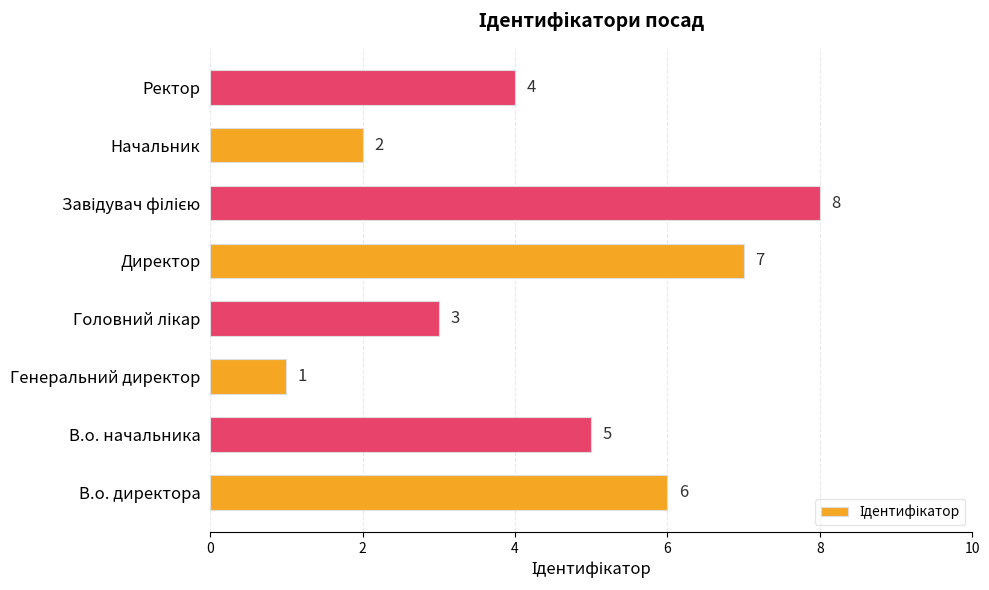

The chart shows a value of 1 at Генеральний директор. True or false?

True